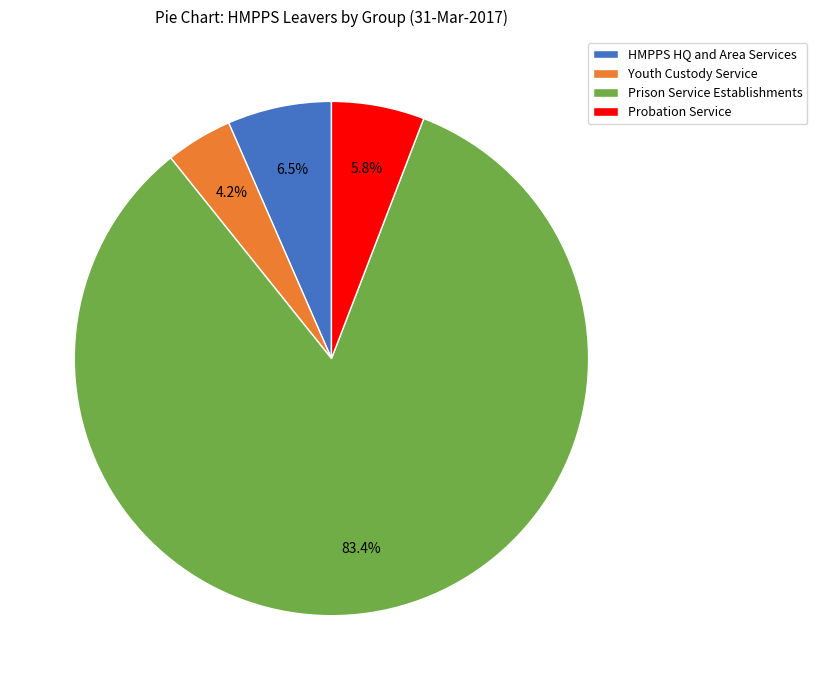

To the nearest percent, what is the combined percentage of Youth Custody Service and Prison Service Establishments?

88%